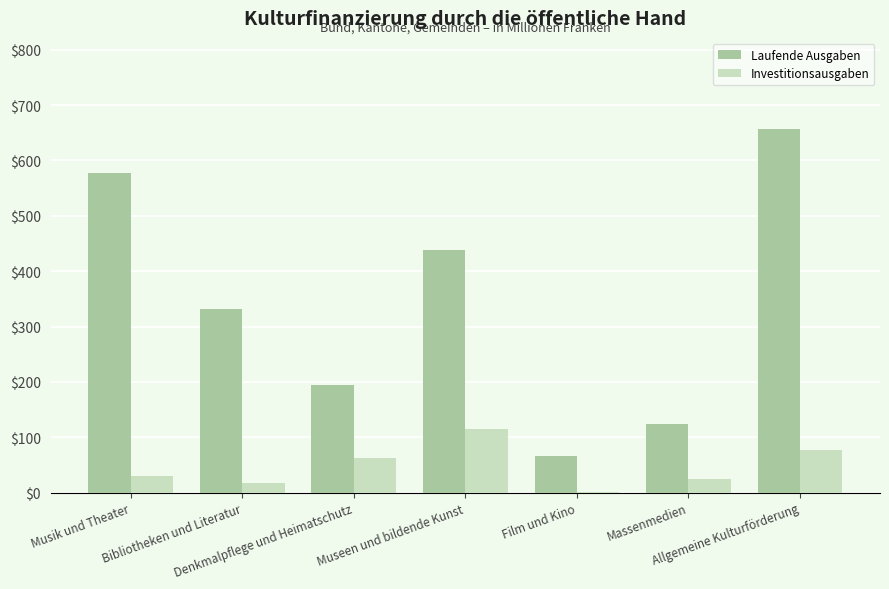

What is the maximum value for Laufende Ausgaben?

657.1